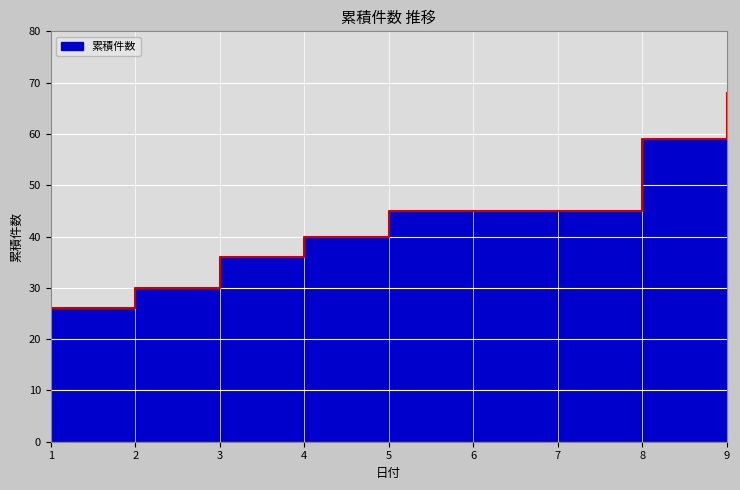

Rank the categories by value from highest to lowest.

9, 8, 5, 4, 3, 2, 1